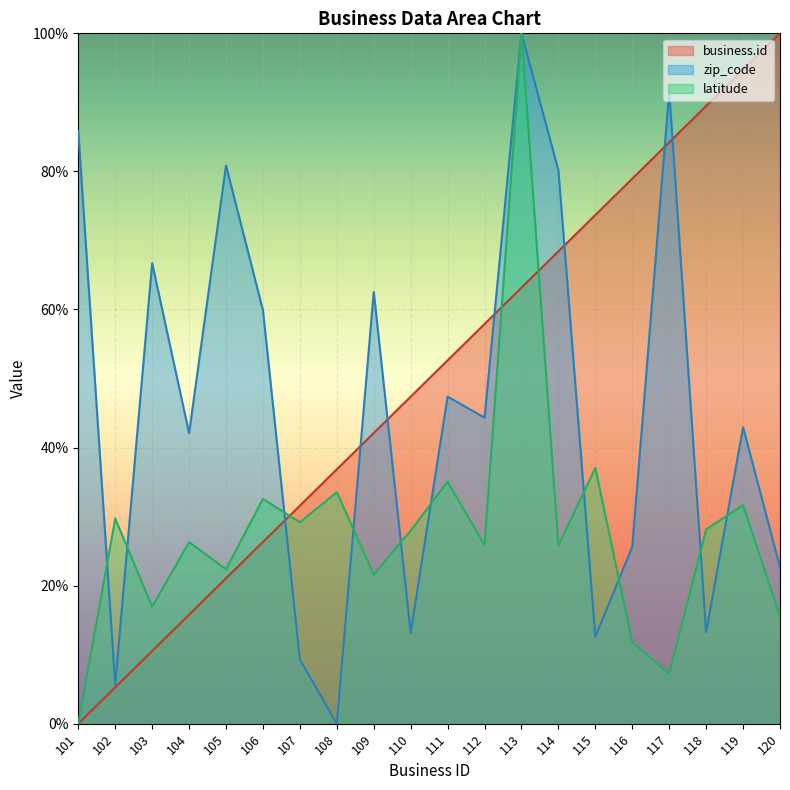

Rank the categories by business.id value from lowest to highest.

101, 102, 103, 104, 105, 106, 107, 108, 109, 110, 111, 112, 113, 114, 115, 116, 117, 118, 119, 120